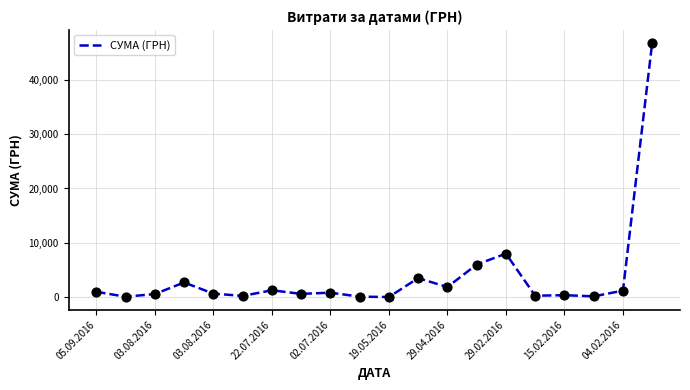

What is the greatest value displayed?

46844.0